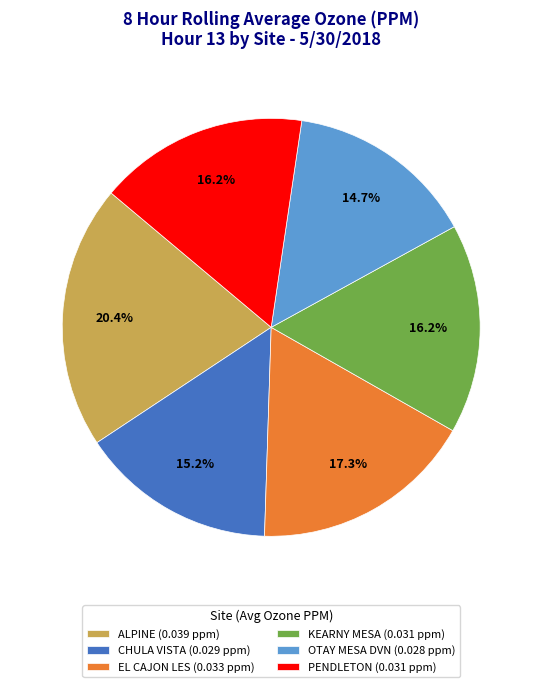

What percentage is the ALPINE slice, to the nearest percent?

20%